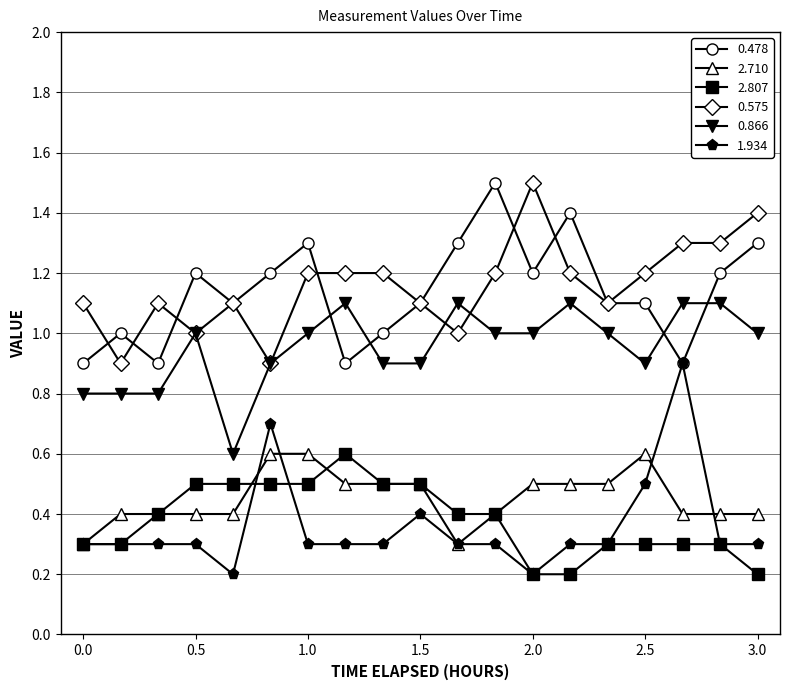

What is the lowest value of the 0.866 series?

0.6